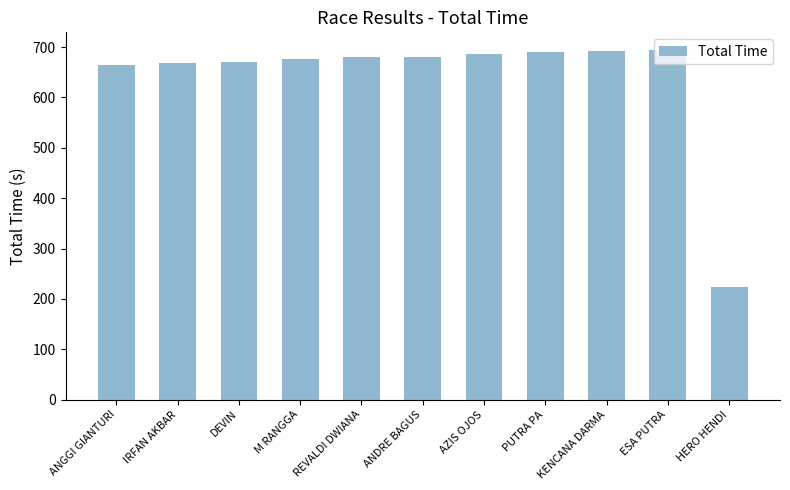

What is the maximum value shown in the chart?

694.6